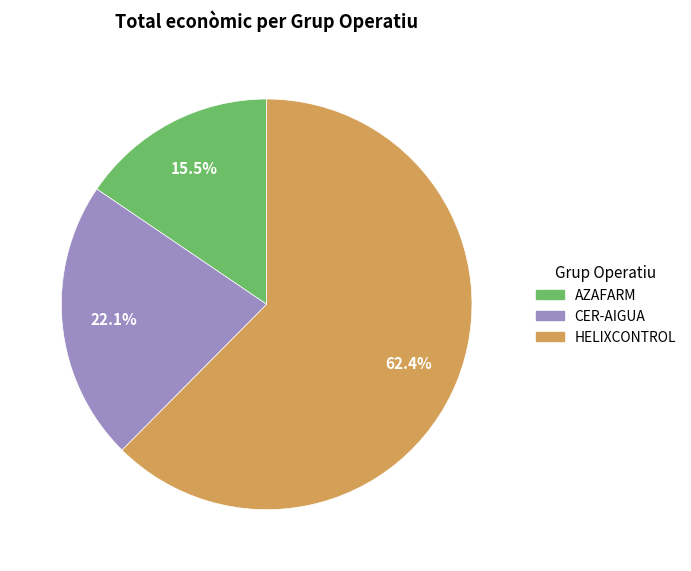

How many segments does this pie chart have?

3